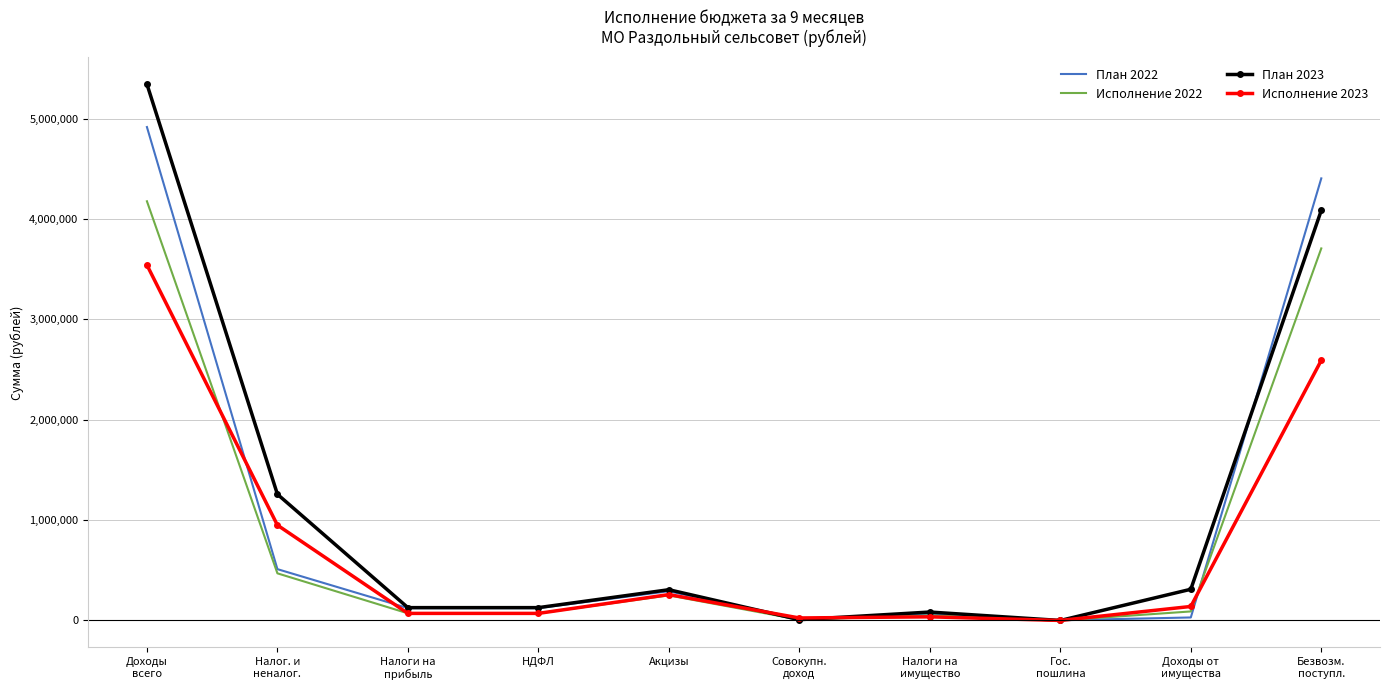

What is the maximum value for План 2023?

5342558.0